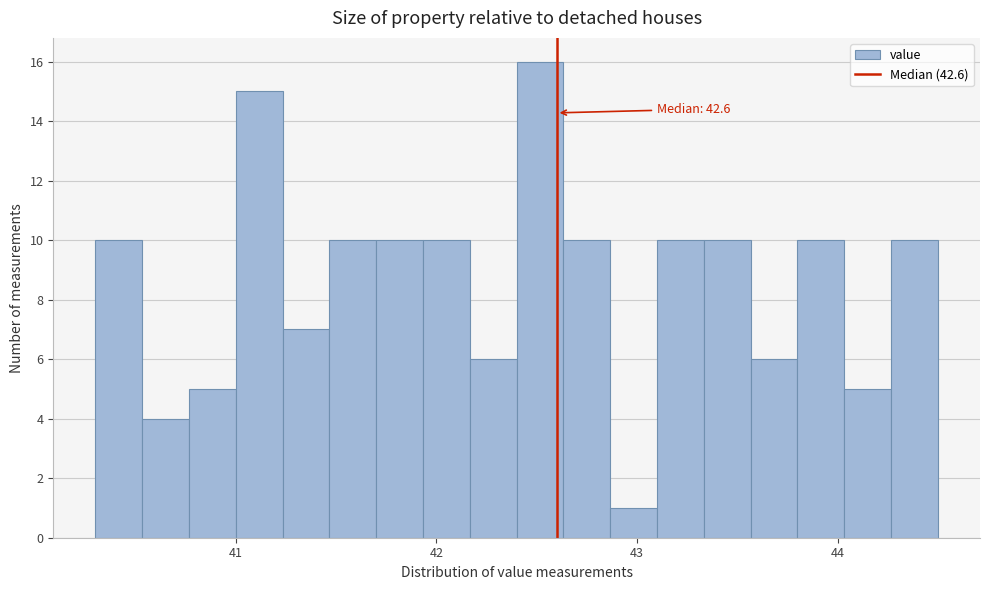

Read against the x-axis, roughly where is the centre of the tallest bar?

42.5